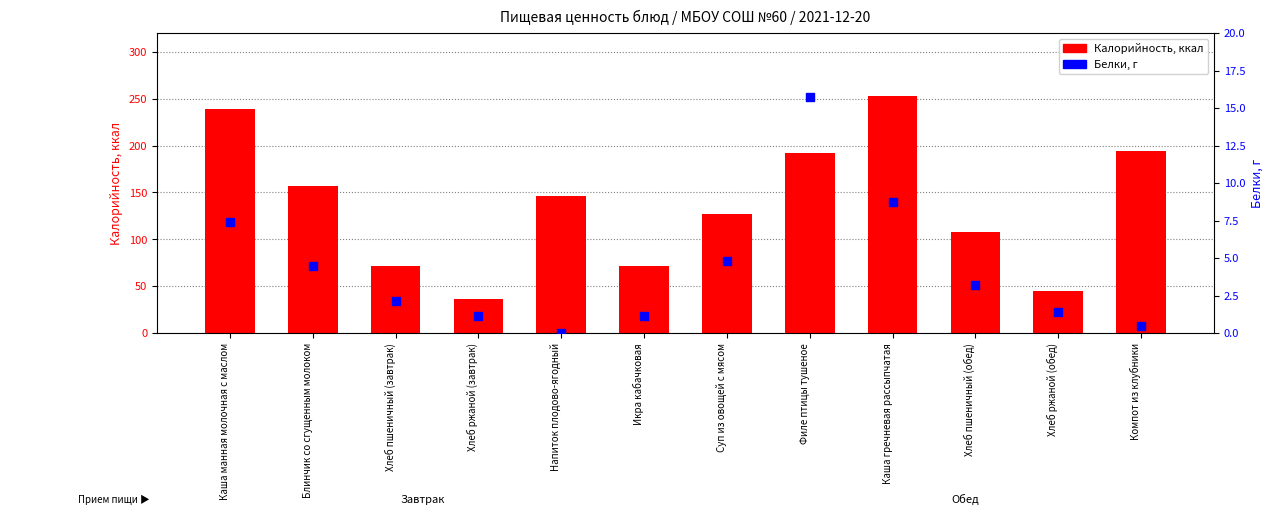

Which series reaches the maximum Y coordinate?

Калорийность